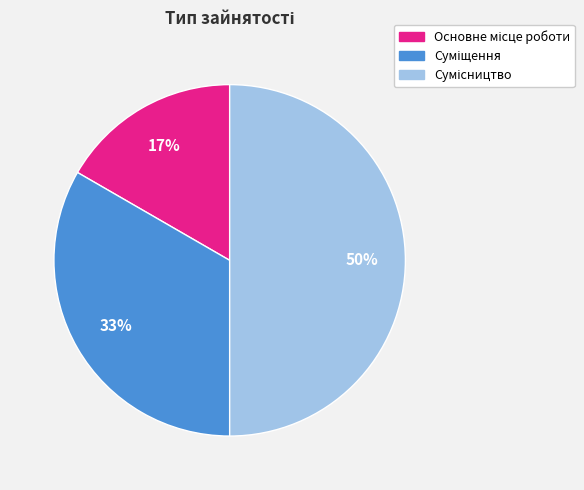

To the nearest percent, what is the difference between the largest and smallest slice percentages?

33%